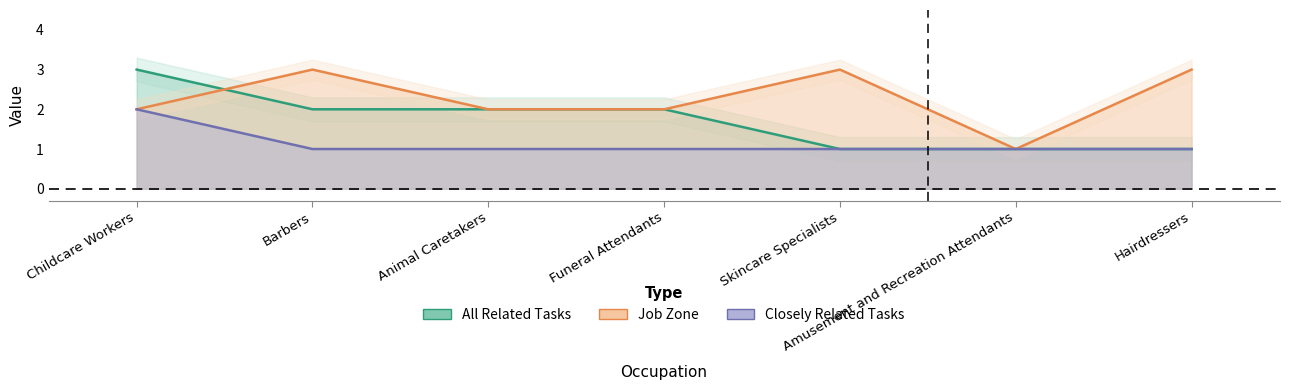

Which series has the widest spread of values?

All Related Tasks